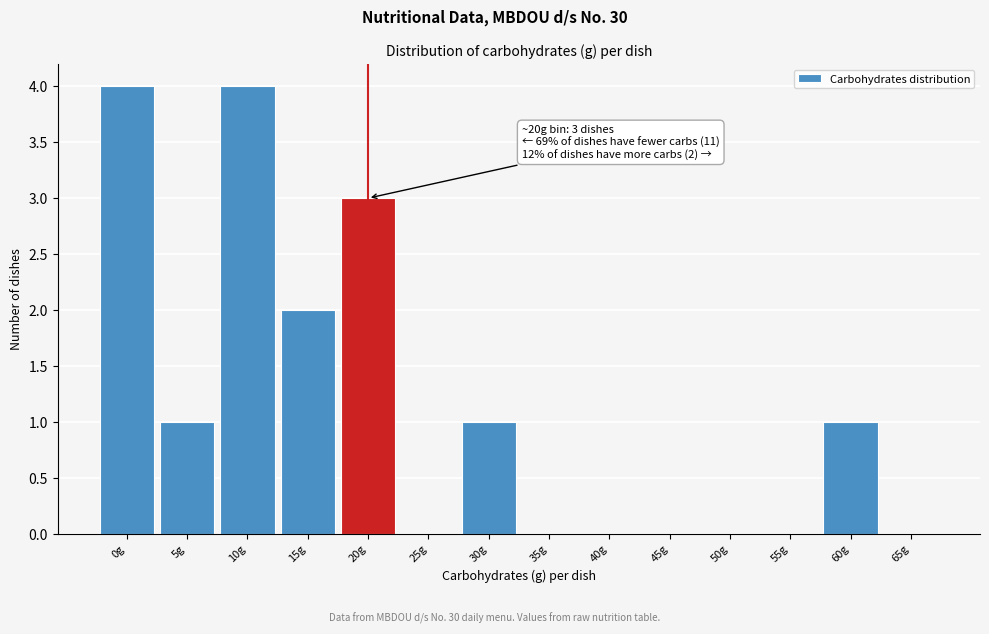

Reading right to left, what are all the values shown in this chart?

65g=0	60g=1	55g=0	50g=0	45g=0	40g=0	35g=0	30g=1	25g=0	20g=3	15g=2	10g=4	5g=1	0g=4